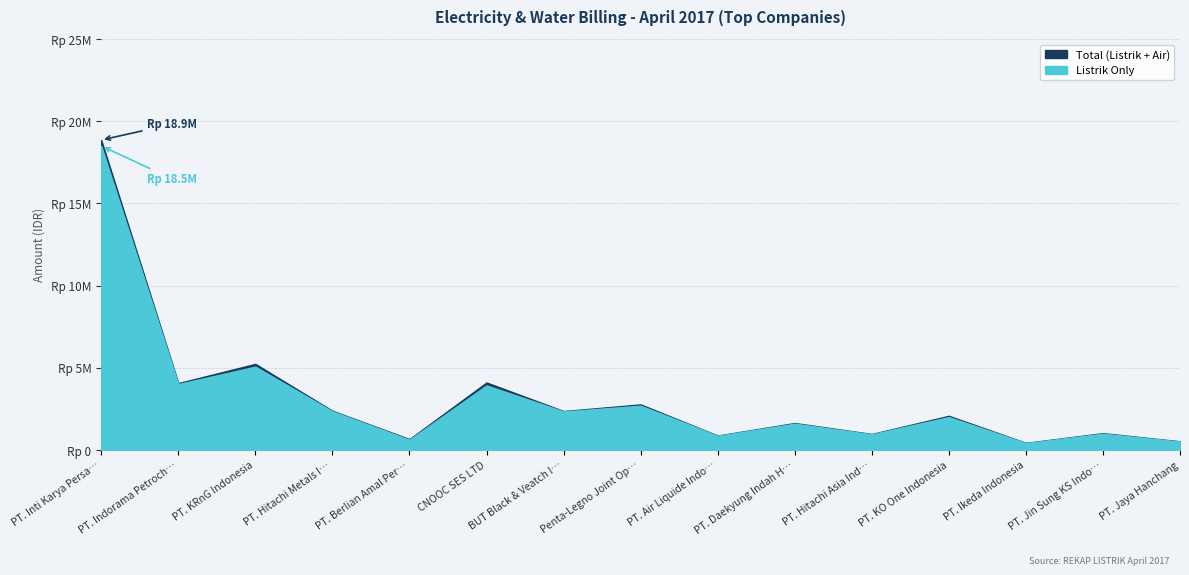

At which label does Listrik first exceed 2000959?

PT. Inti Karya Persada Tehnik